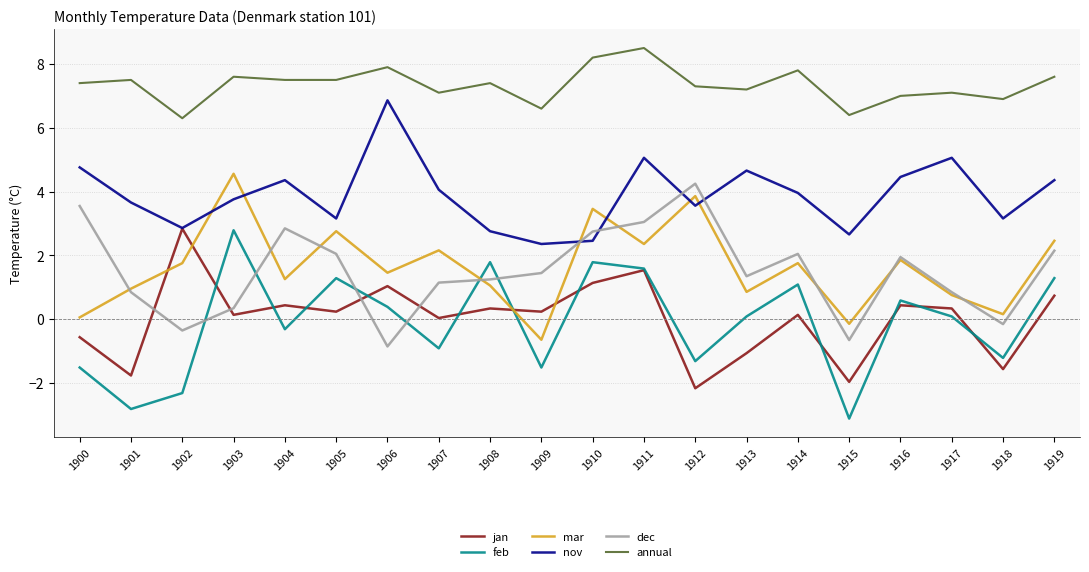

The value of jan at 1907 is 0.0. True or false?

True